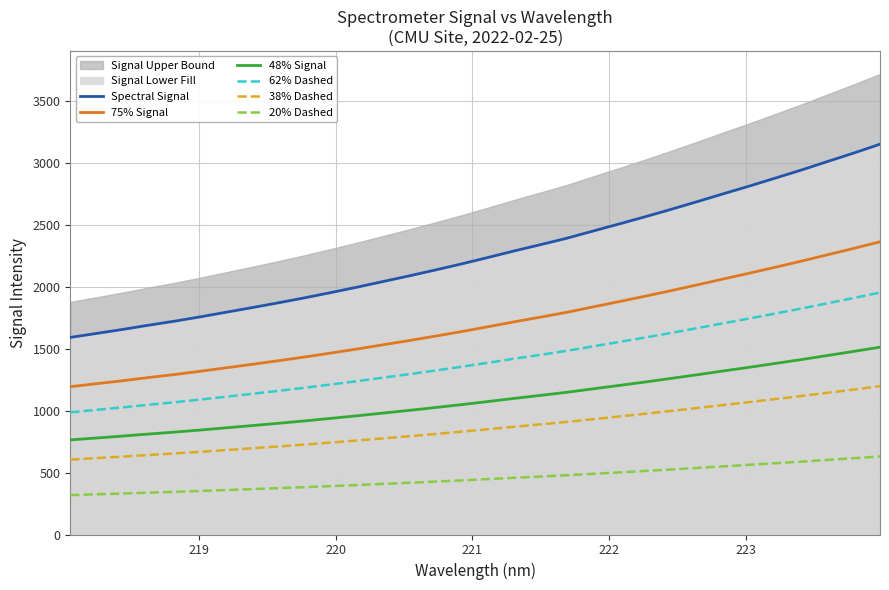

How many data points does each series have?

32